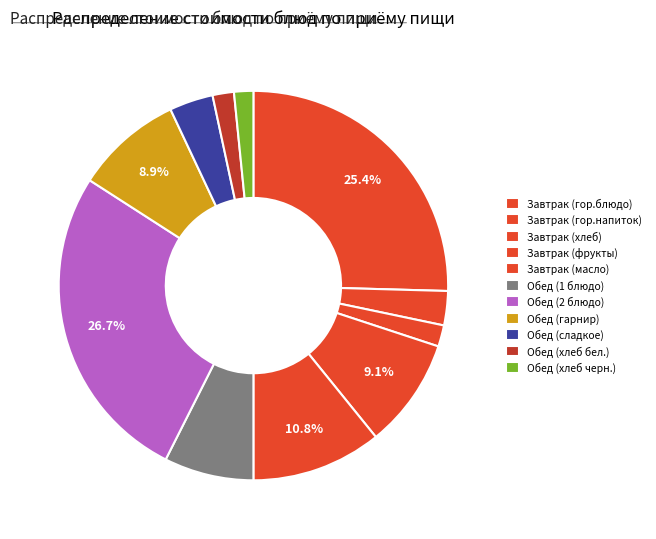

To the nearest percent, what is the difference between the Обед (хлеб бел.) and Завтрак (фрукты) slice percentages?

7%